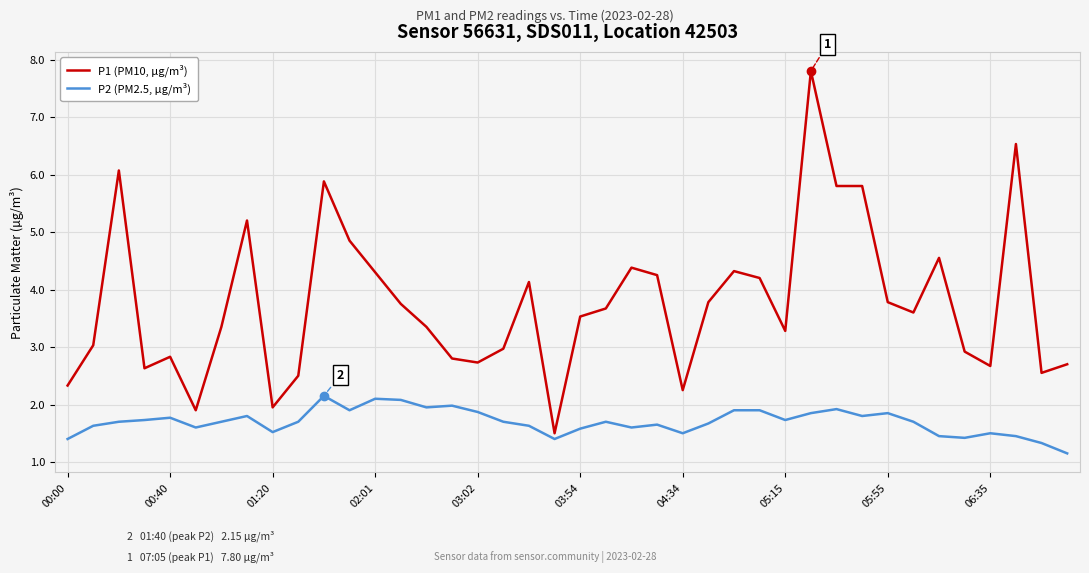

Which series has the largest range (max minus min)?

P1 (PM10, µg/m³)